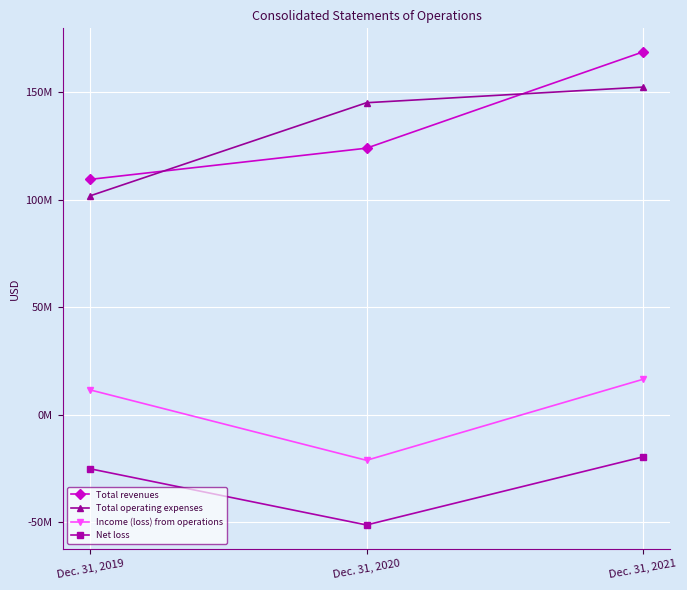

Is this an area chart (filled region under the line)?

No